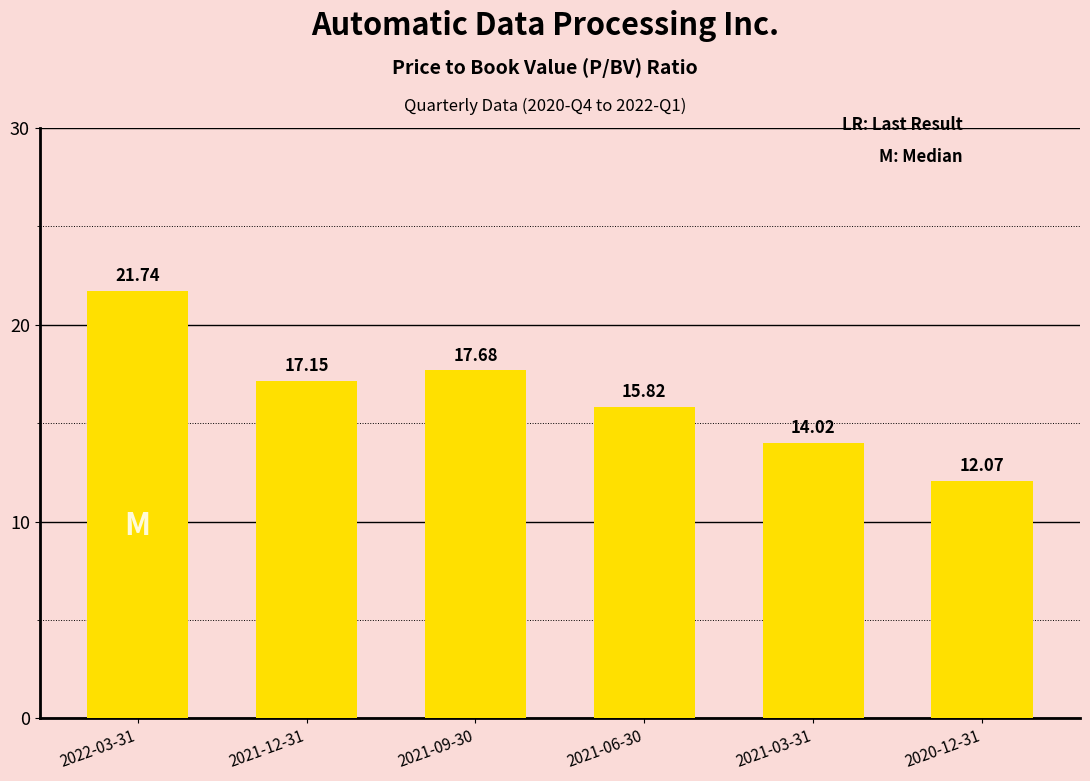

What is the difference between the maximum and second lowest values?

7.7